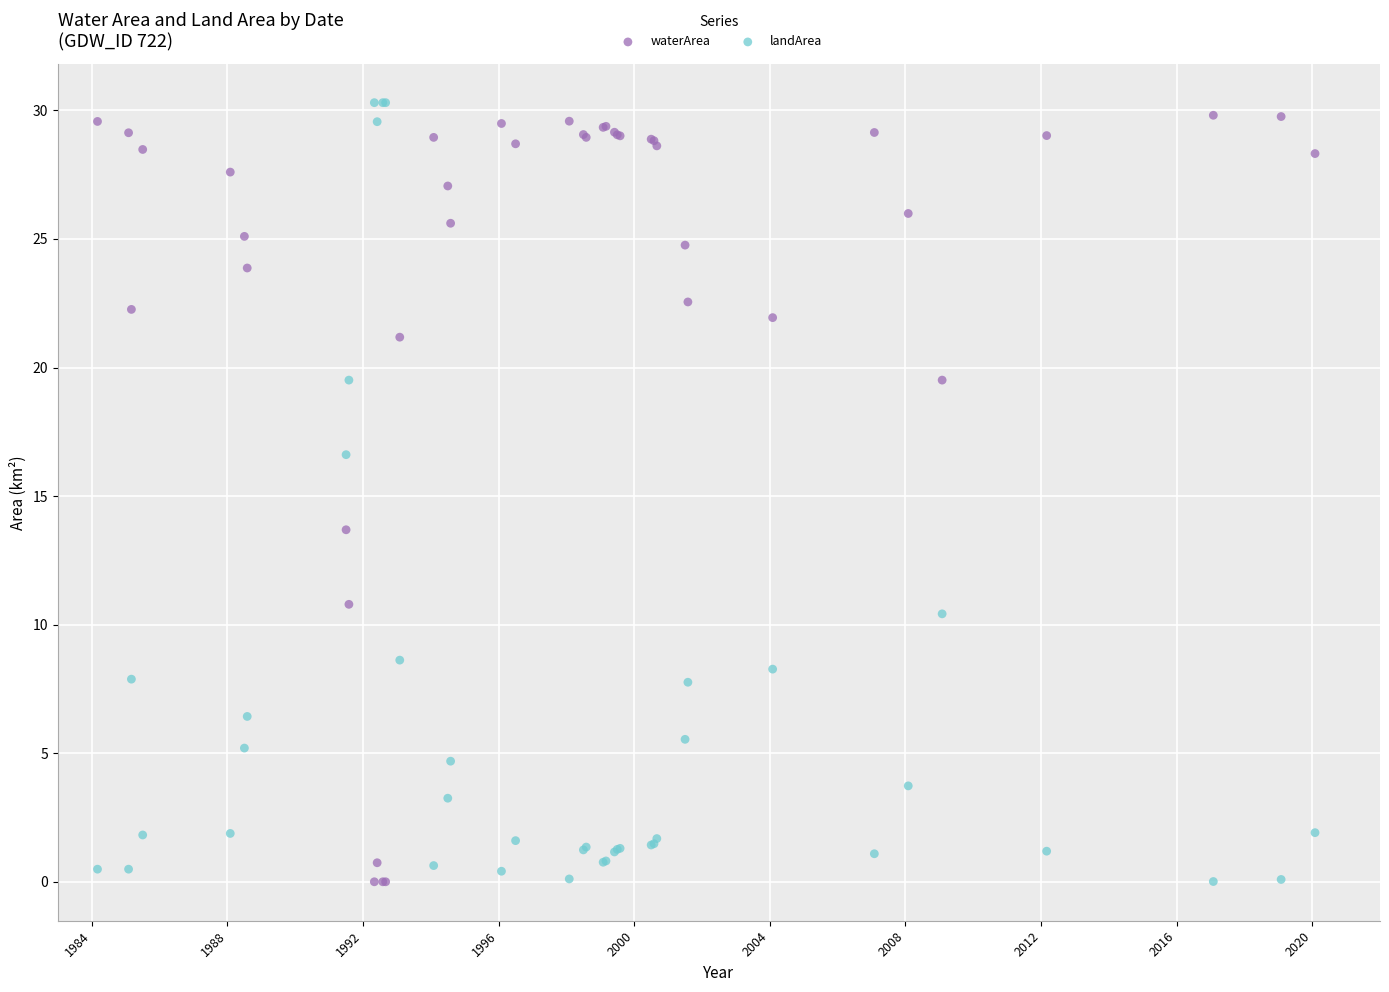

What is the X range (max minus min) for the scatter plot?

35.9